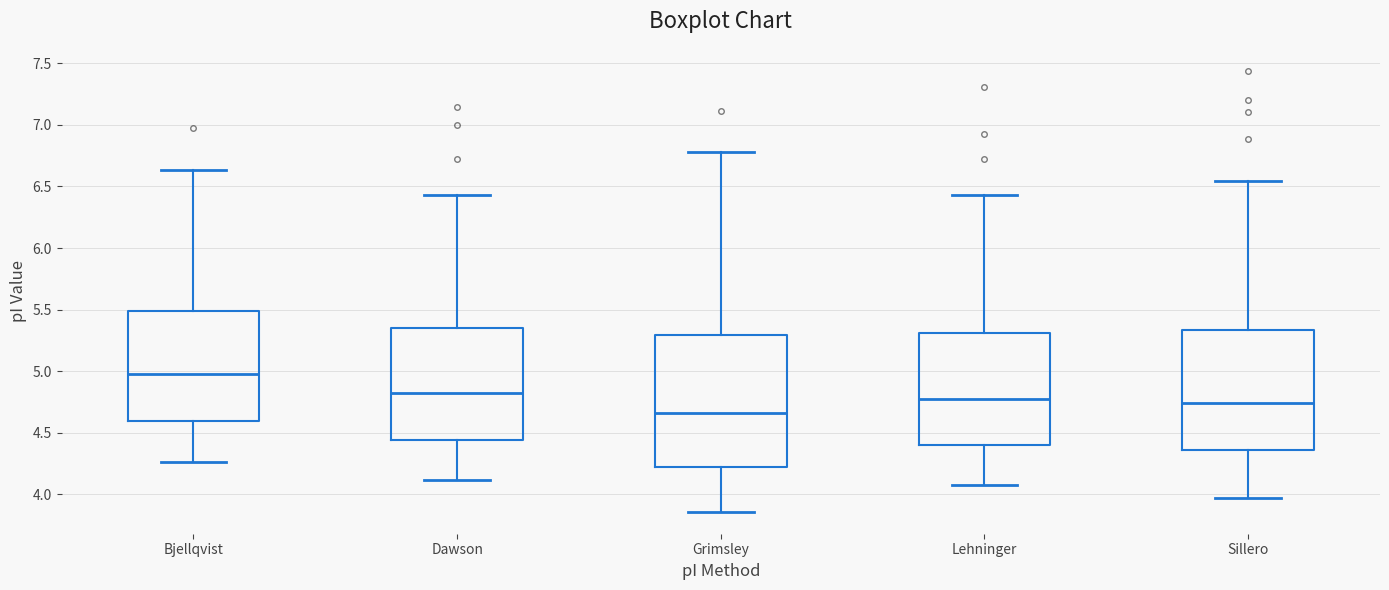

Reading left to right, read every box against the y-axis: the position of its median line, the range the box covers, and the ends of its whiskers. The values are not printed on the chart, so give them approximately, as read against the axis.

Bjellqvist: median 5.00, box 4.60 to 5.50, whiskers 4.25 to 6.65
Dawson: median 4.85, box 4.45 to 5.35, whiskers 4.10 to 6.45
Grimsley: median 4.65, box 4.20 to 5.30, whiskers 3.85 to 6.80
Lehninger: median 4.75, box 4.40 to 5.30, whiskers 4.10 to 6.45
Sillero: median 4.75, box 4.35 to 5.35, whiskers 3.95 to 6.55